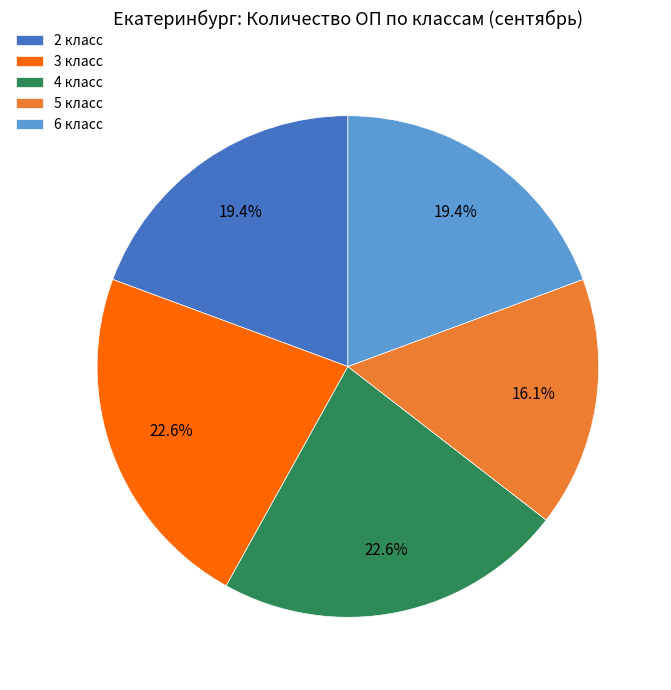

Does 5 класс represent more than half of the total?

No